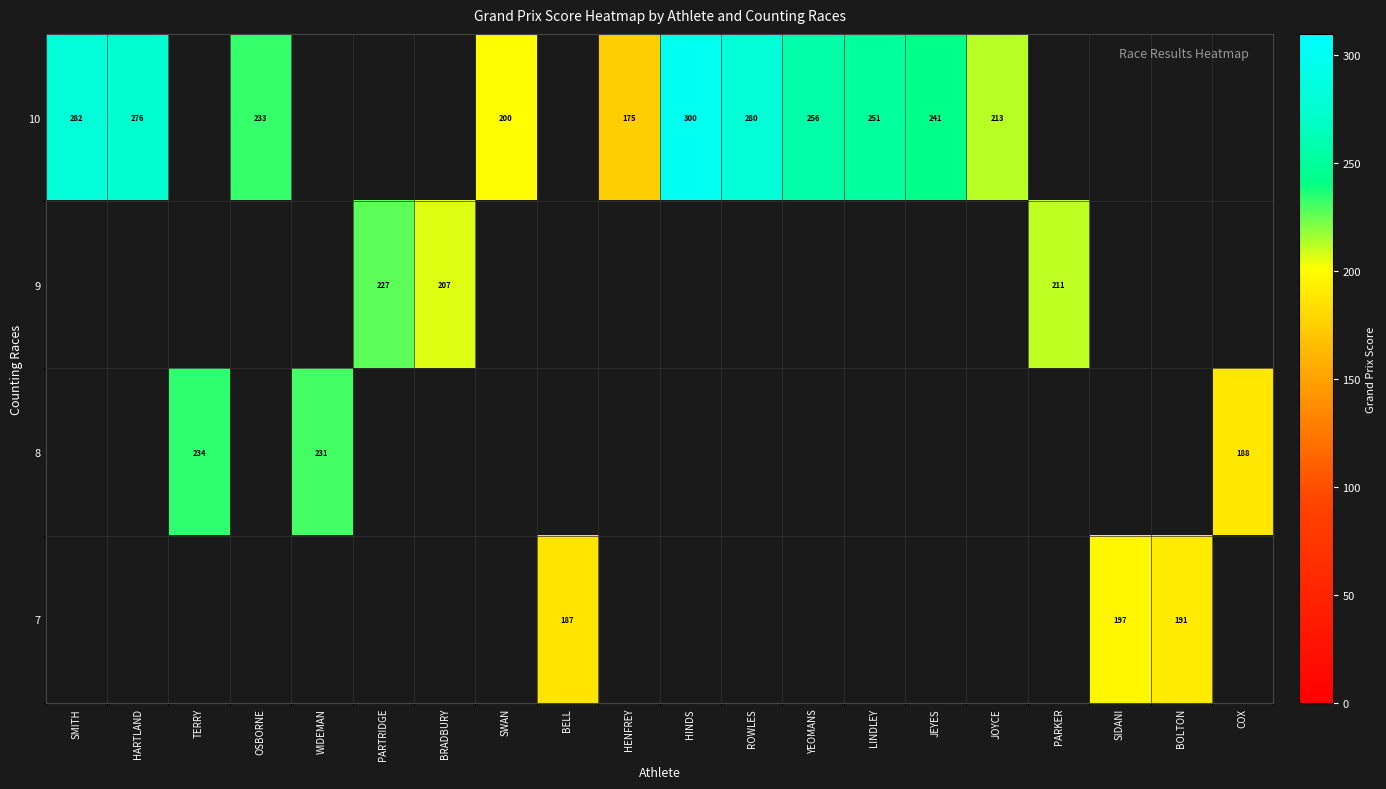

Which series changed the most between SWAN and JOYCE?

row_0